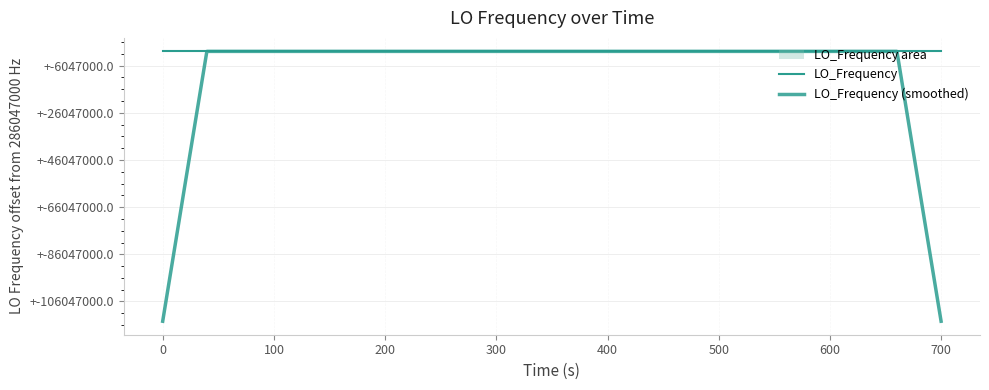

What is the maximum value shown in the chart?

286047009.2